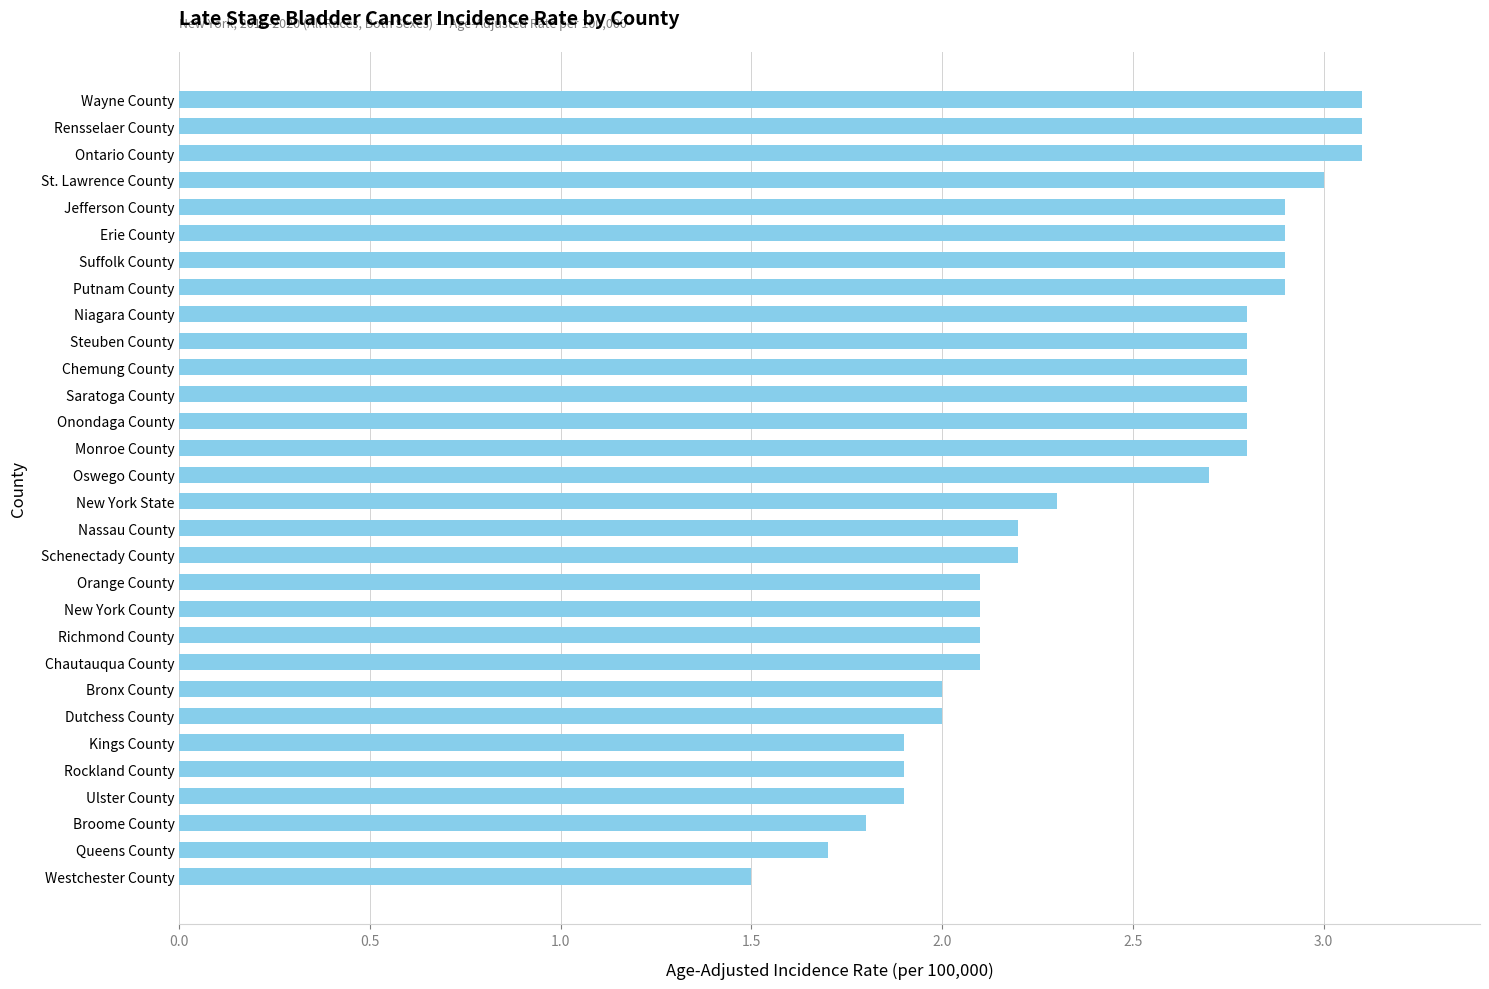

What is the difference between the second highest and second lowest values?

1.4